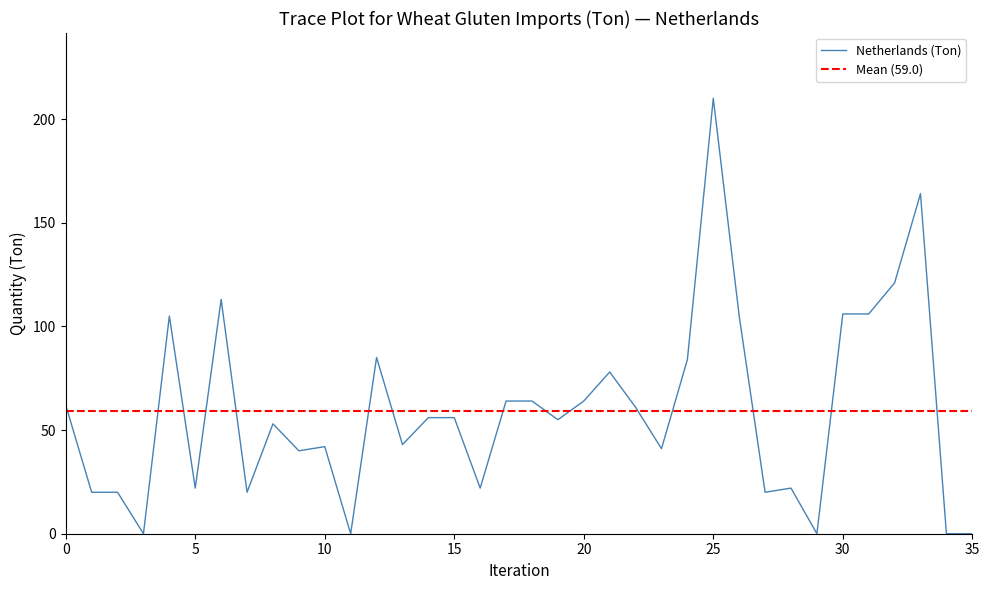

Is it true that Netherlands (Ton) equals 58 at 10?

False